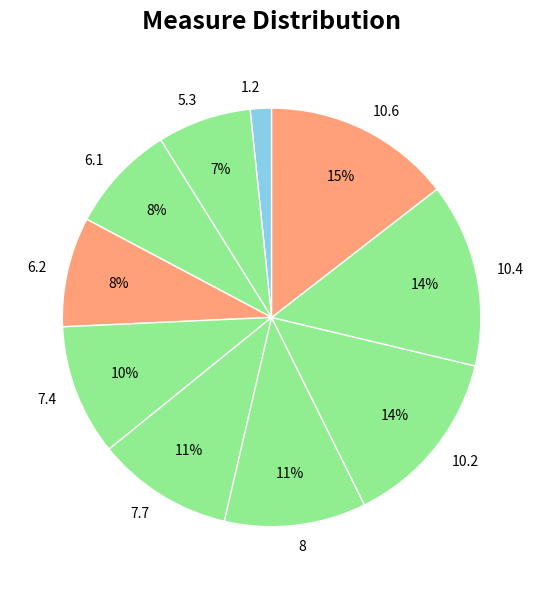

To the nearest percent, what portion does 7.7 represent?

11%